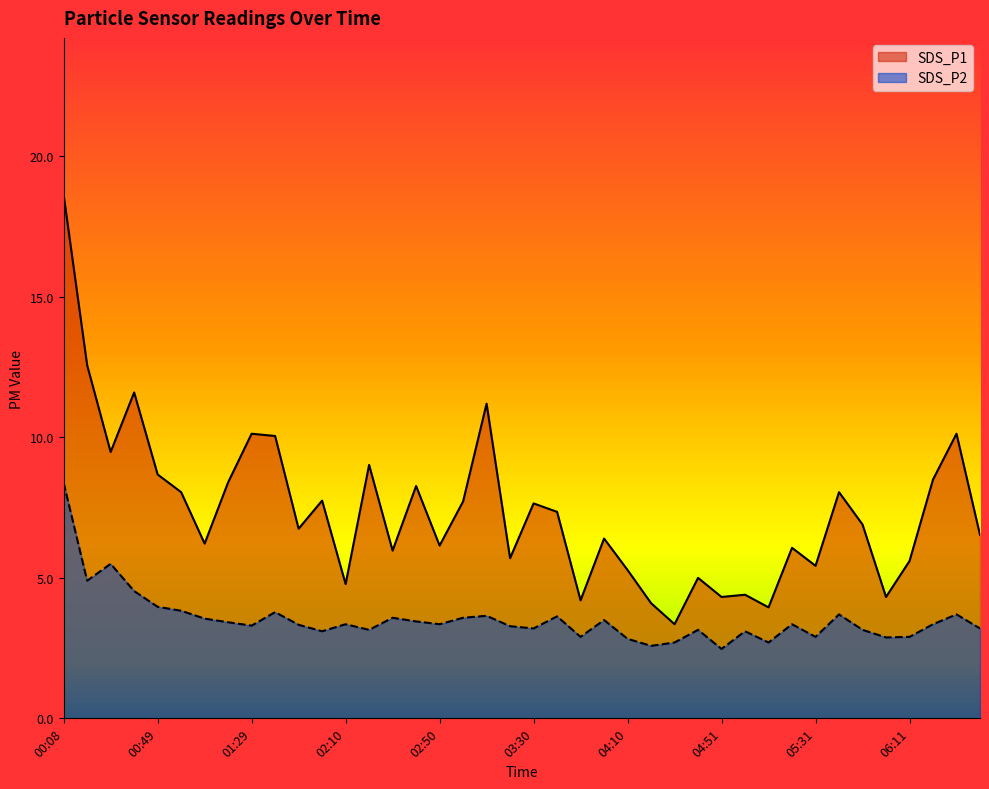

Reading left to right, what are all the values shown in this chart?

SDS_P1: 00:08=18.6	00:19=12.6	00:29=9.5	00:39=11.6	00:49=8.7	00:59=8.1	01:09=6.2	01:19=8.4	01:29=10.1	01:39=10.1	01:49=6.8	02:00=7.8	02:10=4.8	02:20=9.0	02:30=6.0	02:40=8.3	02:50=6.2	03:00=7.7	03:10=11.2	03:20=5.7	03:30=7.7	03:40=7.3	03:50=4.2	04:00=6.4	04:10=5.3	04:21=4.1	04:31=3.4	04:41=5.0	04:51=4.3	05:01=4.4	05:11=4.0	05:21=6.1	05:31=5.4	05:41=8.1	05:51=6.9	06:01=4.3	06:11=5.6	06:21=8.5	06:31=10.1	06:41=6.5
SDS_P2: 00:08=8.4	00:19=4.9	00:29=5.5	00:39=4.5	00:49=4.0	00:59=3.8	01:09=3.5	01:19=3.4	01:29=3.3	01:39=3.8	01:49=3.3	02:00=3.1	02:10=3.4	02:20=3.1	02:30=3.6	02:40=3.5	02:50=3.4	03:00=3.6	03:10=3.6	03:20=3.3	03:30=3.2	03:40=3.6	03:50=2.9	04:00=3.5	04:10=2.8	04:21=2.6	04:31=2.7	04:41=3.1	04:51=2.5	05:01=3.1	05:11=2.7	05:21=3.4	05:31=2.9	05:41=3.7	05:51=3.1	06:01=2.9	06:11=2.9	06:21=3.4	06:31=3.7	06:41=3.2